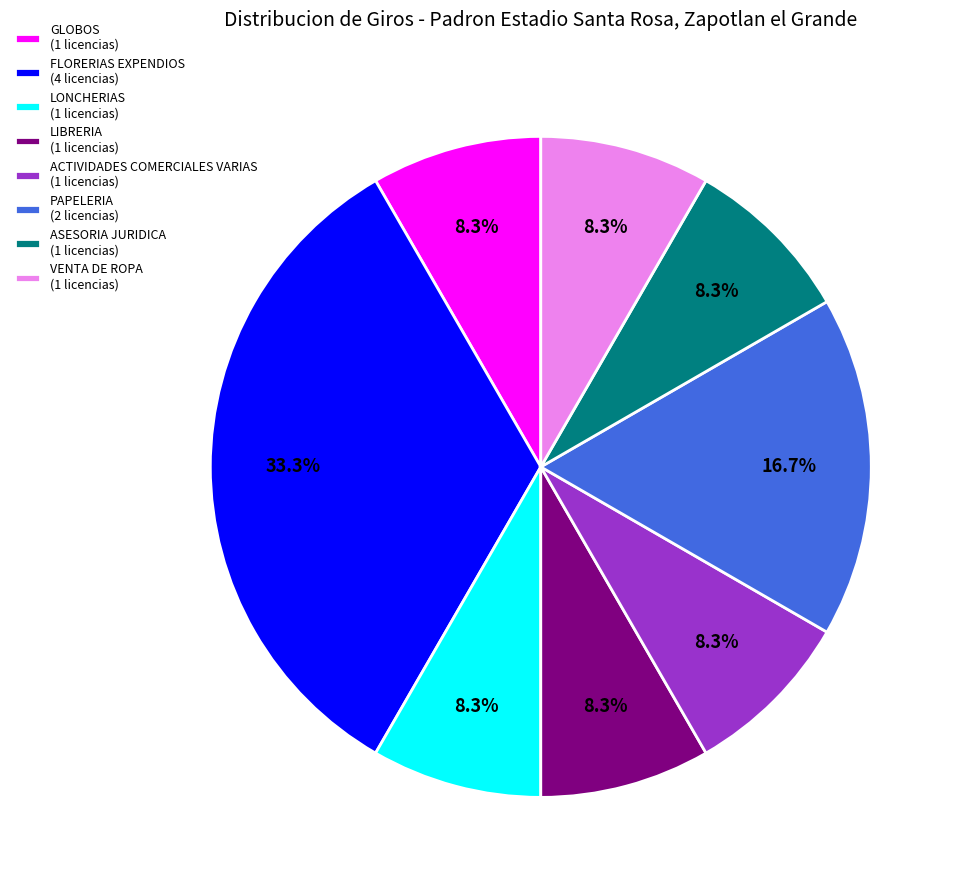

To the nearest percent, what is the difference between the largest and smallest slice percentages?

25%